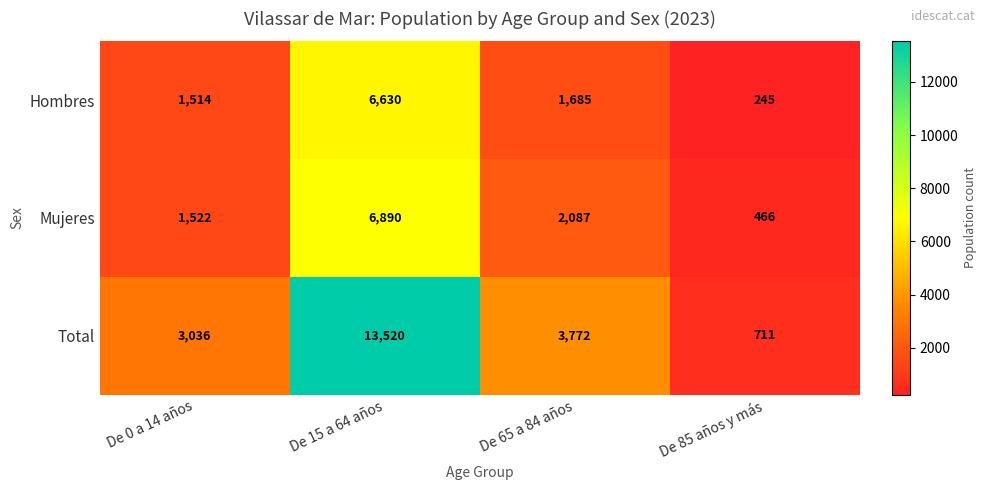

At which label does Hombres first exceed 1685?

De 15 a 64 años